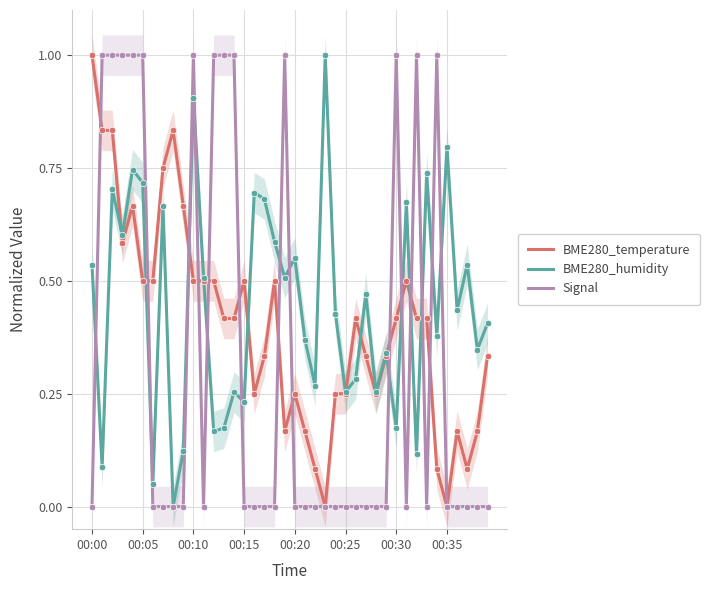

What is the total value across all series at 11?

1.0